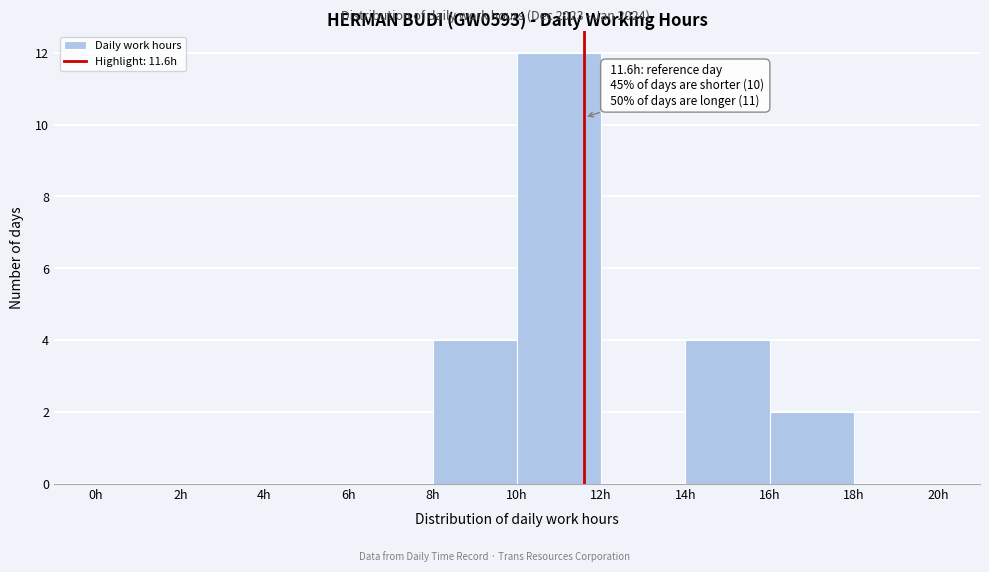

Which range on the x-axis has the tallest bar?

10 to 12